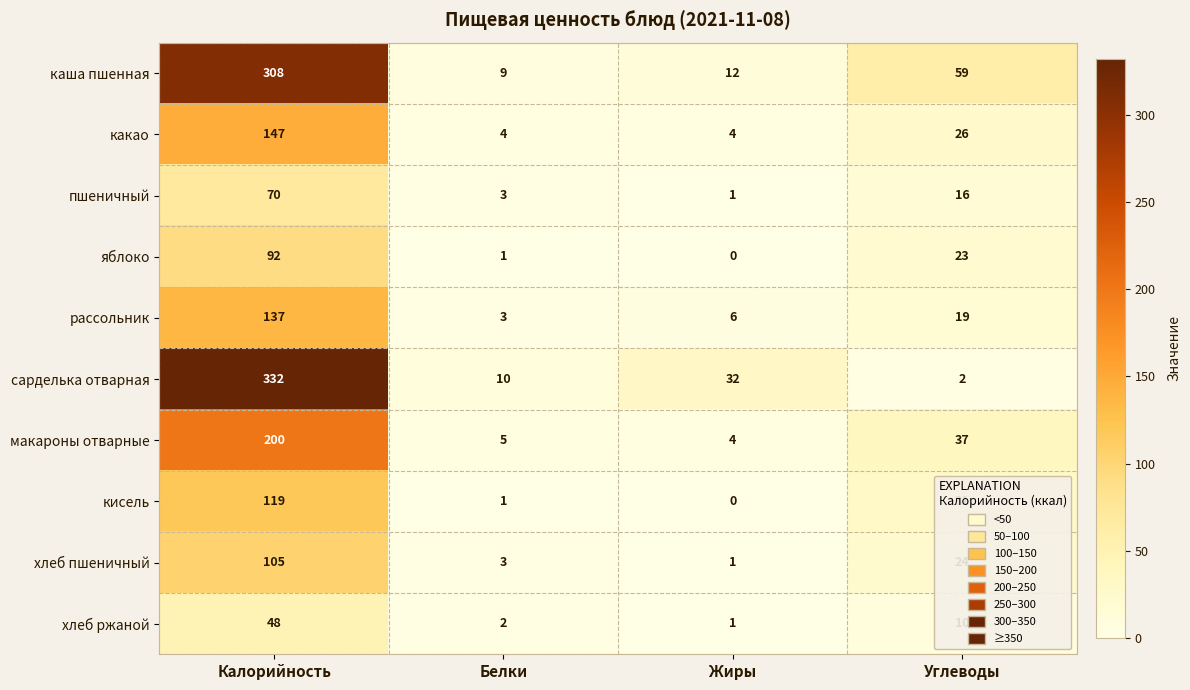

How many data points does each series have?

4